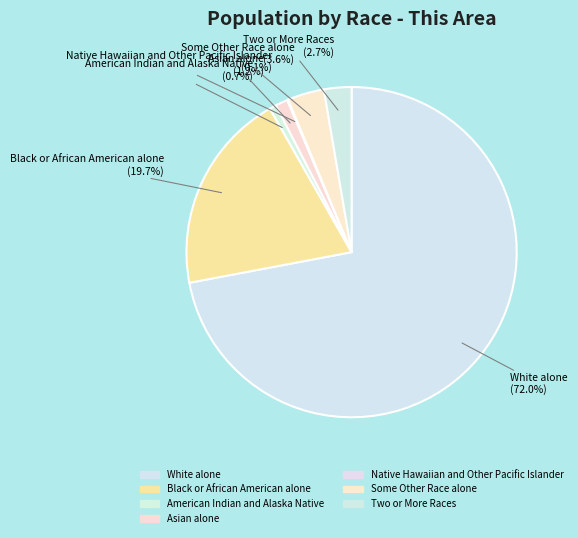

What percentage do Asian alone and White alone together represent?

73.2%